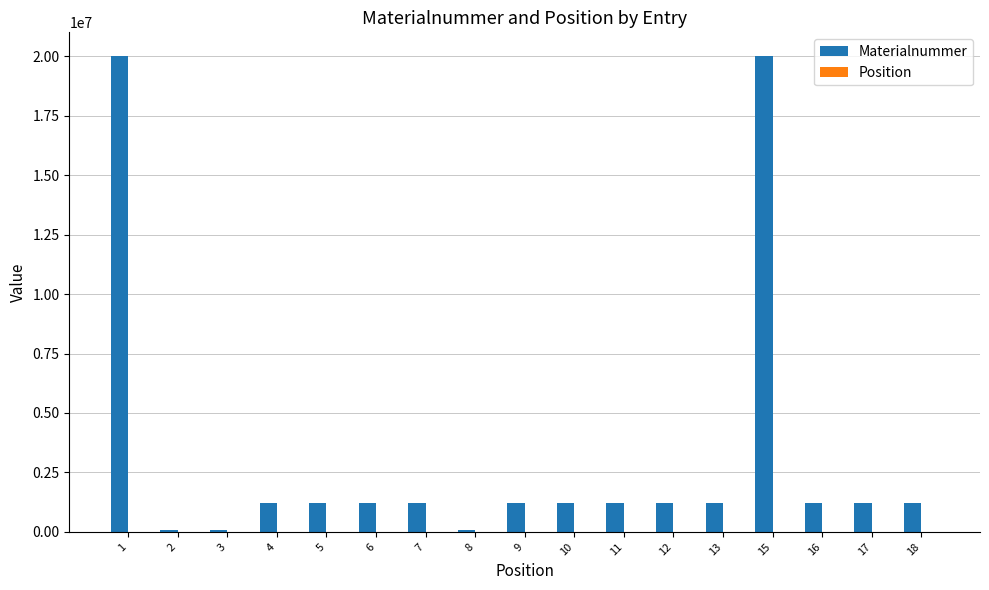

Which series has the largest total across all categories?

Materialnummer